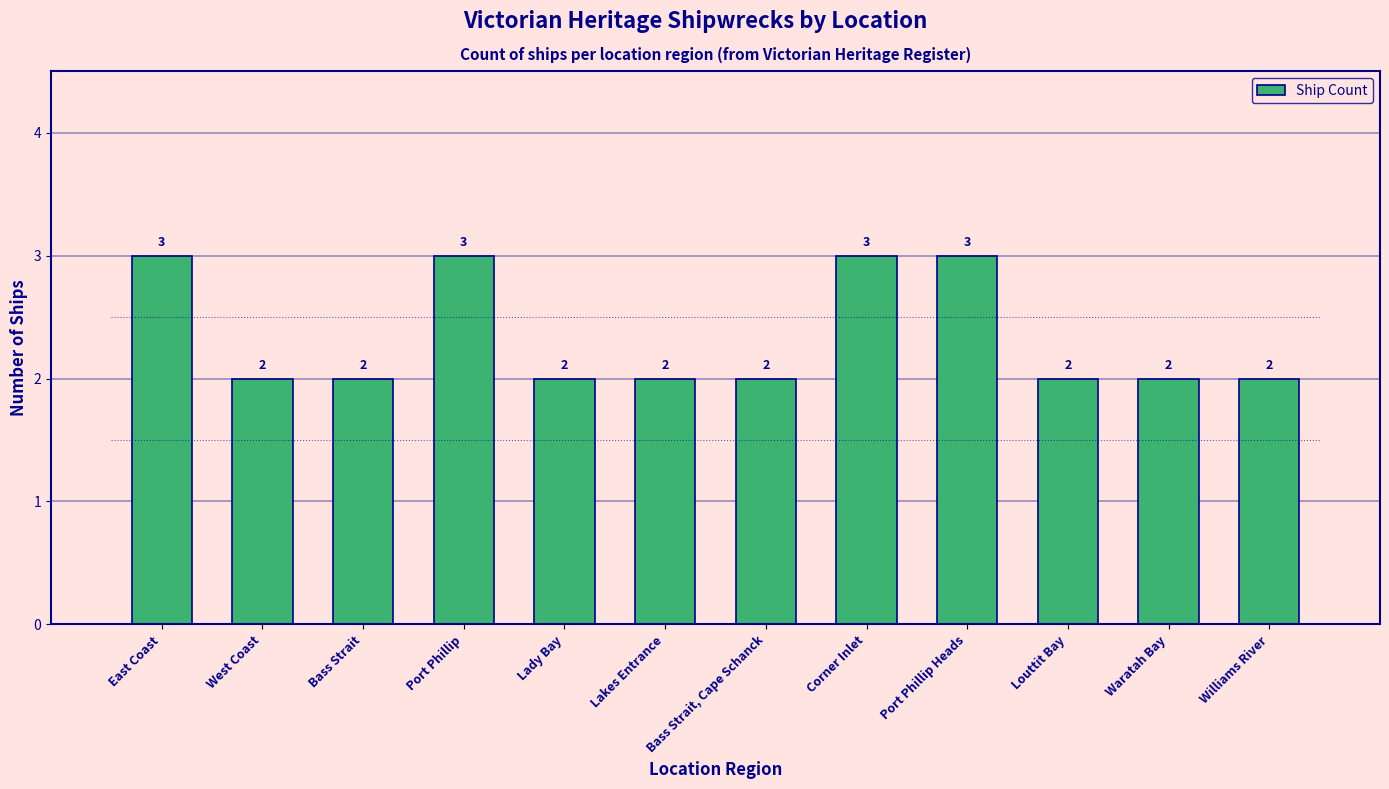

List the labels in order of value, smallest first.

West Coast, Bass Strait, Lady Bay, Lakes Entrance, Bass Strait, Cape Schanck, Louttit Bay, Waratah Bay, Williams River, East Coast, Port Phillip, Corner Inlet, Port Phillip Heads